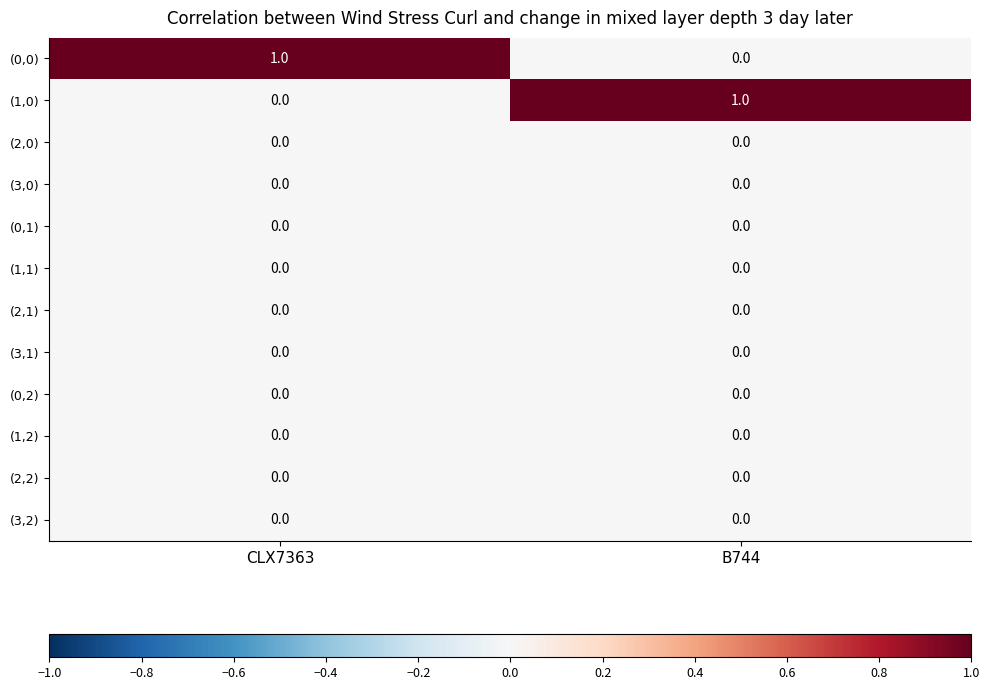

Is it true that (2,0) equals 0 at CLX7363?

True